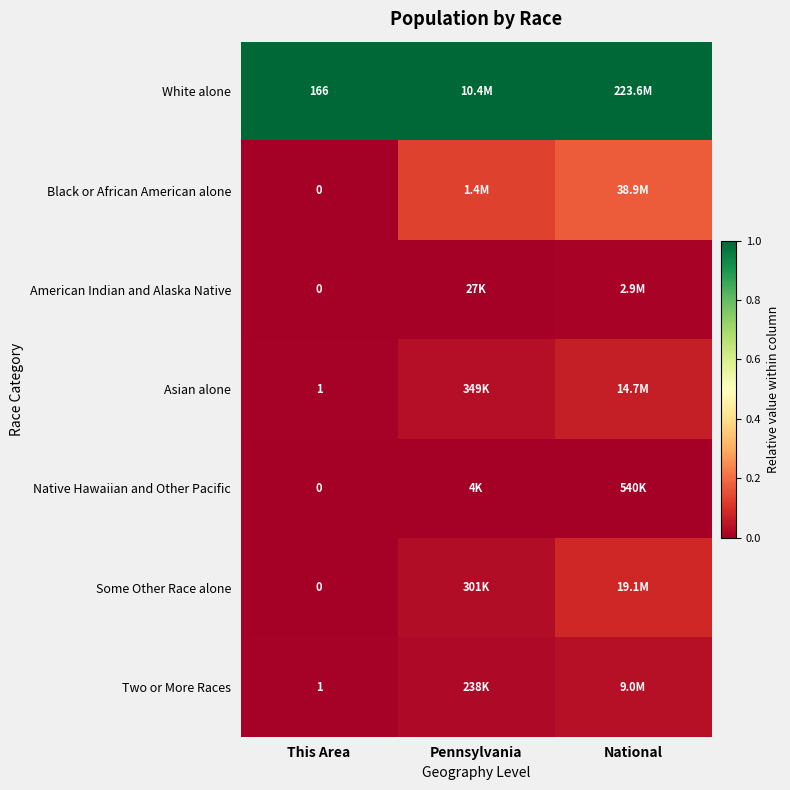

The value of Two or More Races at National is 0.0. True or false?

False